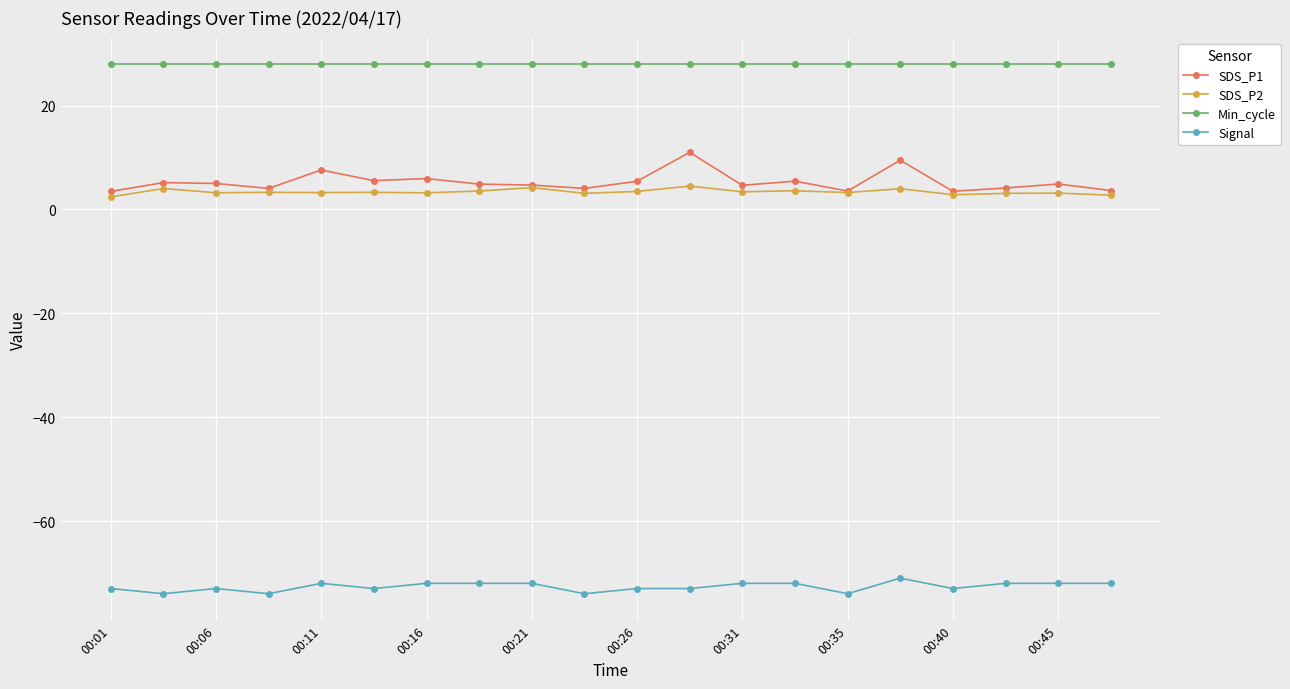

What is the value of the Signal point at the 16th from the left?

-71.0